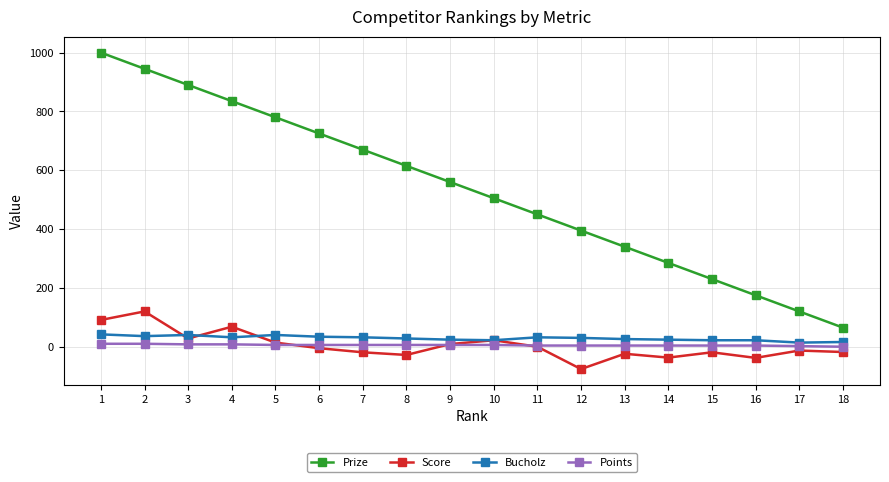

What is the difference between the highest and lowest values at 8?

643